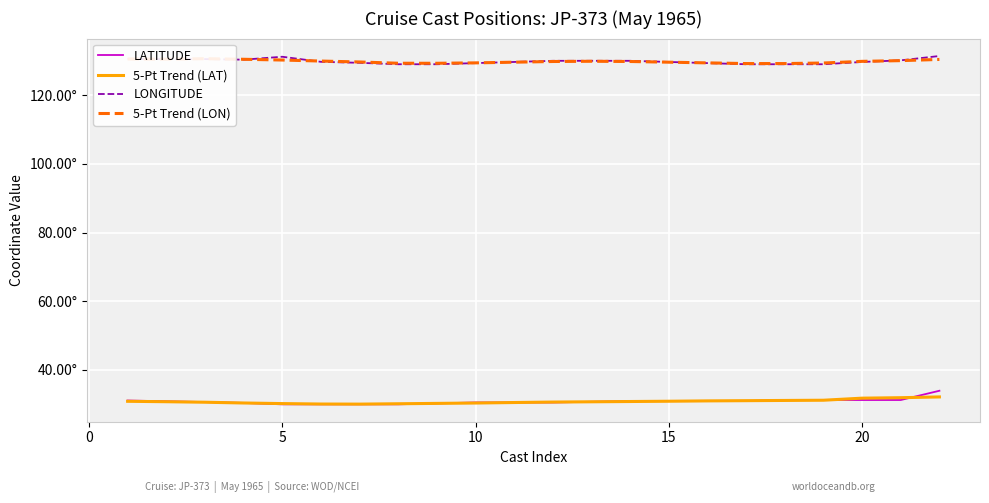

Where do 5-Pt Trend (LAT) and LATITUDE first cross each other?

10 and 15